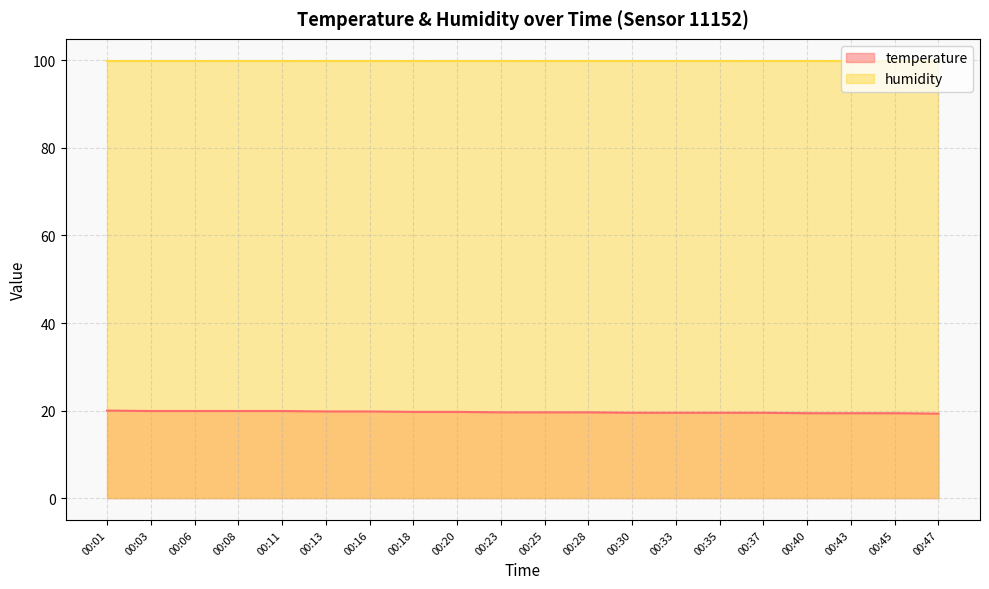

List the labels in order of value, smallest first.

00:47, 00:40, 00:43, 00:45, 00:30, 00:33, 00:35, 00:37, 00:23, 00:25, 00:28, 00:18, 00:20, 00:13, 00:16, 00:03, 00:06, 00:08, 00:11, 00:01